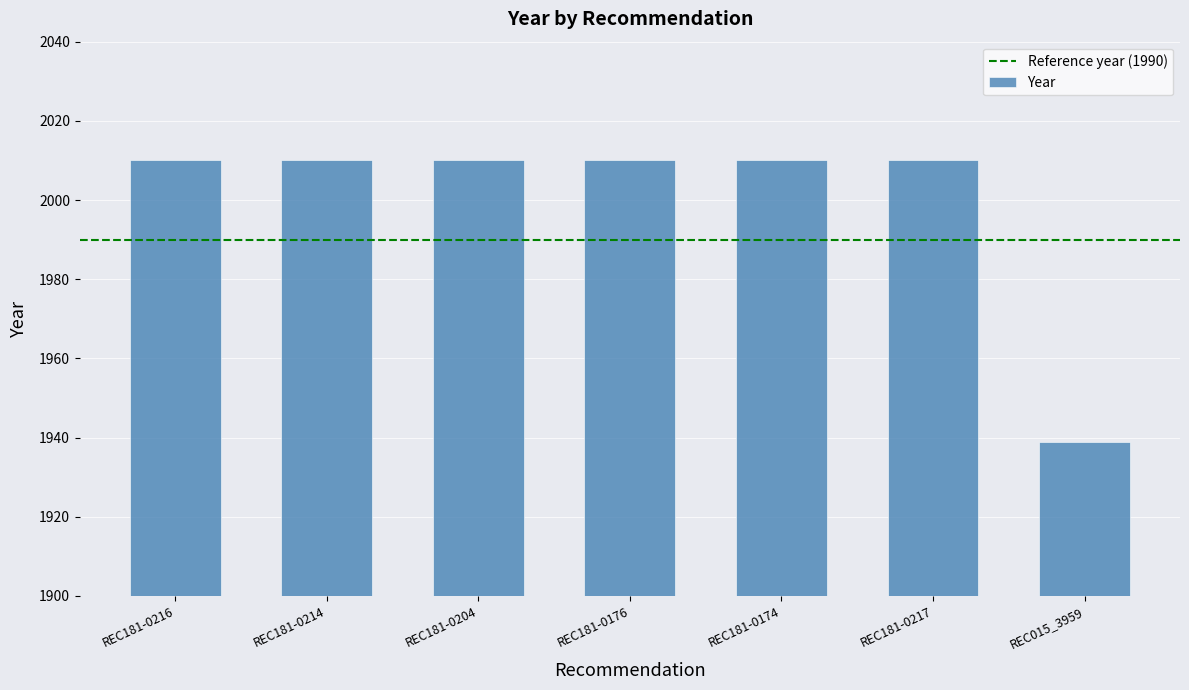

What is the label of the 5th bar from the right?

REC181-0204